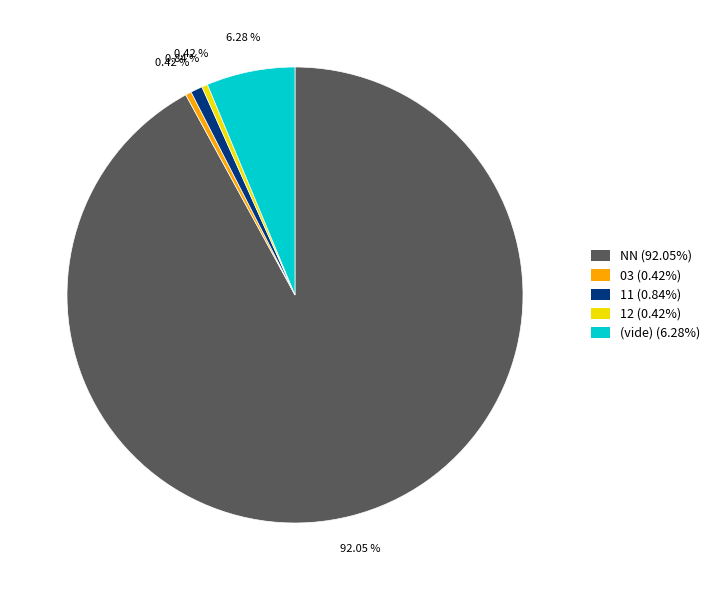

Does any single category account for the majority?

Yes